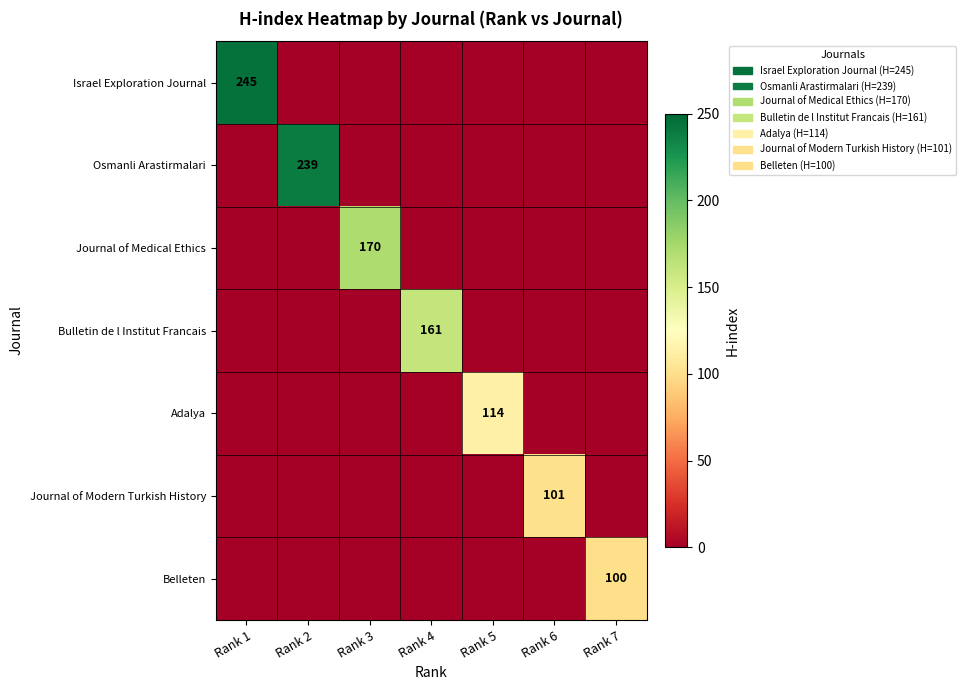

At how many categories does at least one series exceed 24?

7